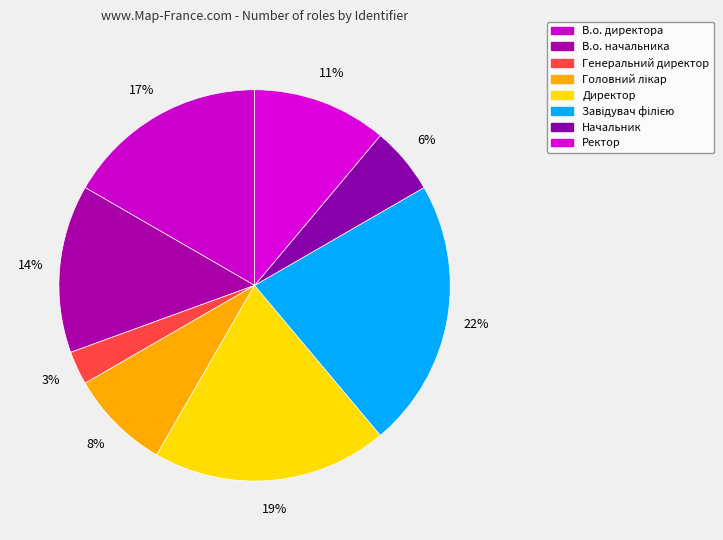

To the nearest percent, what is the combined percentage of Завідувач філією and В.о. директора?

39%